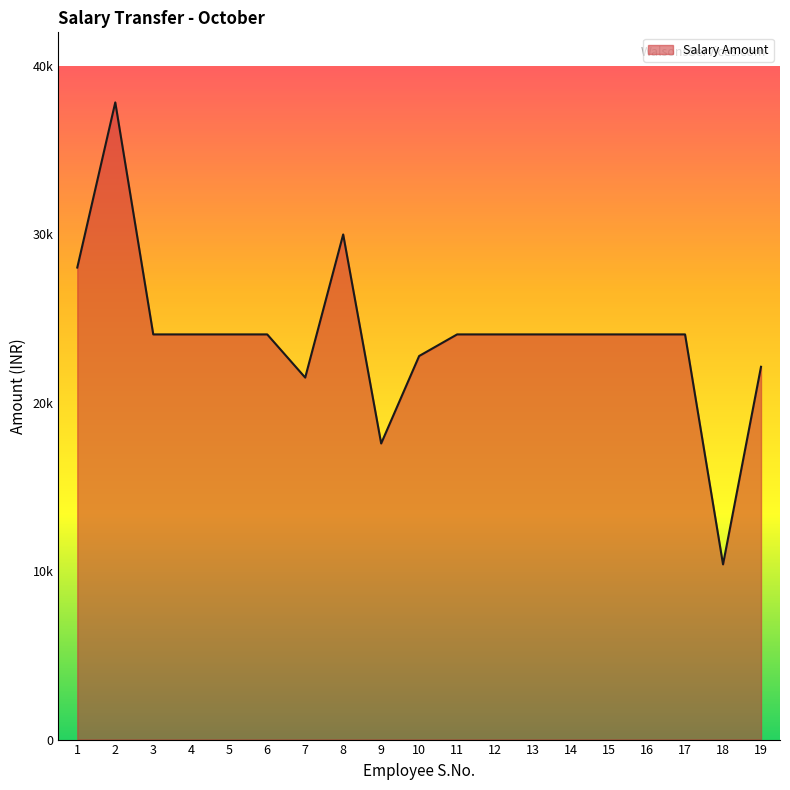

Does the chart display data point markers on the line(s)?

No